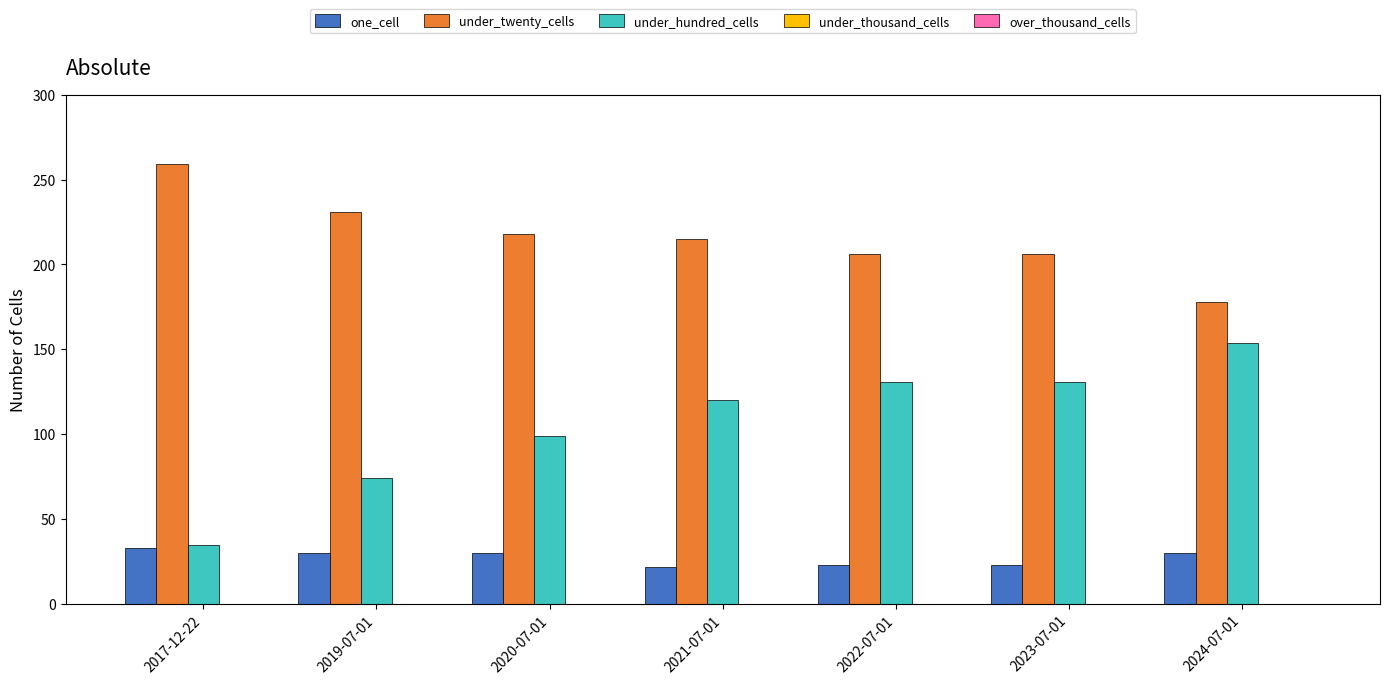

What is the sum of the under_twenty_cells values at 2019-07-01 and 2017-12-22?

490